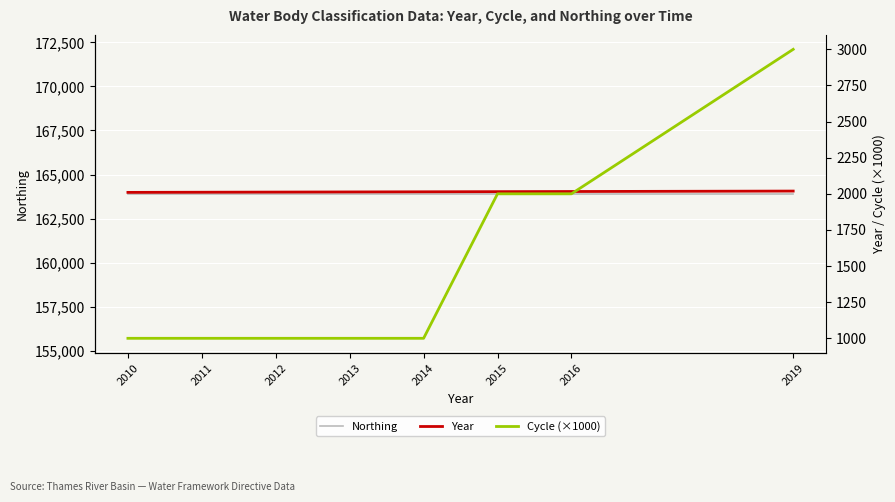

Reading left to right, list all the values displayed in this chart.

Northing: 163908	163908	163908	163908	163908	163908	163908	163908
Year: 2010	2011	2012	2013	2014	2015	2016	2019
Cycle (×1000): 1000	1000	1000	1000	1000	2000	2000	3000